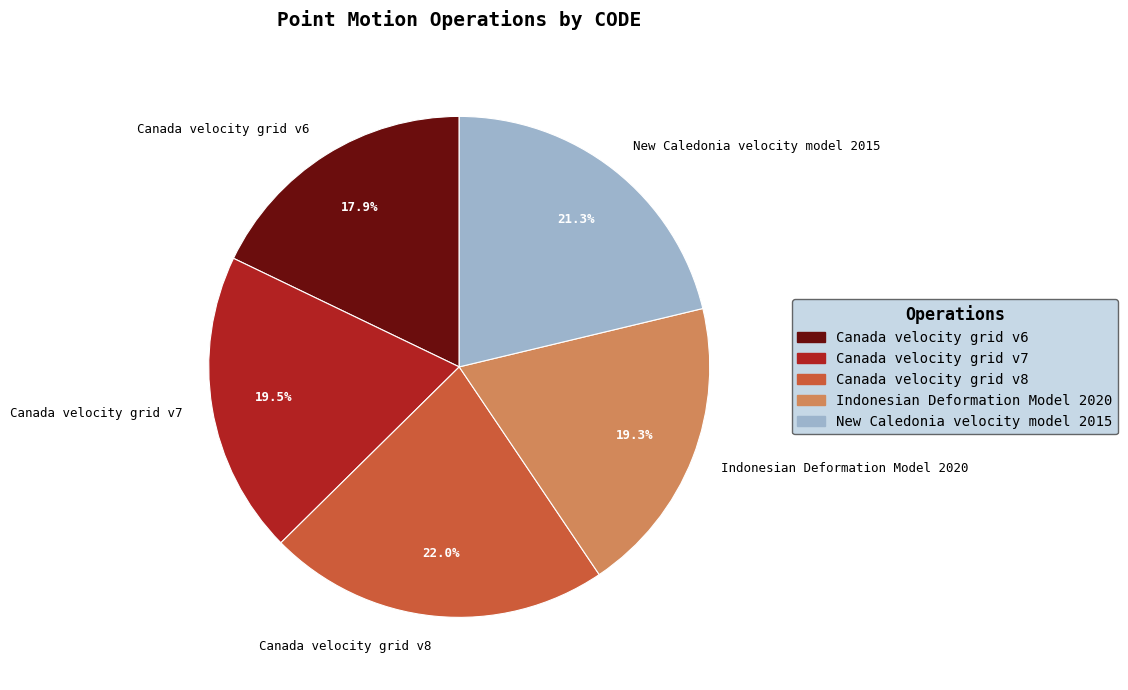

To the nearest percent, what is the average slice percentage?

20%